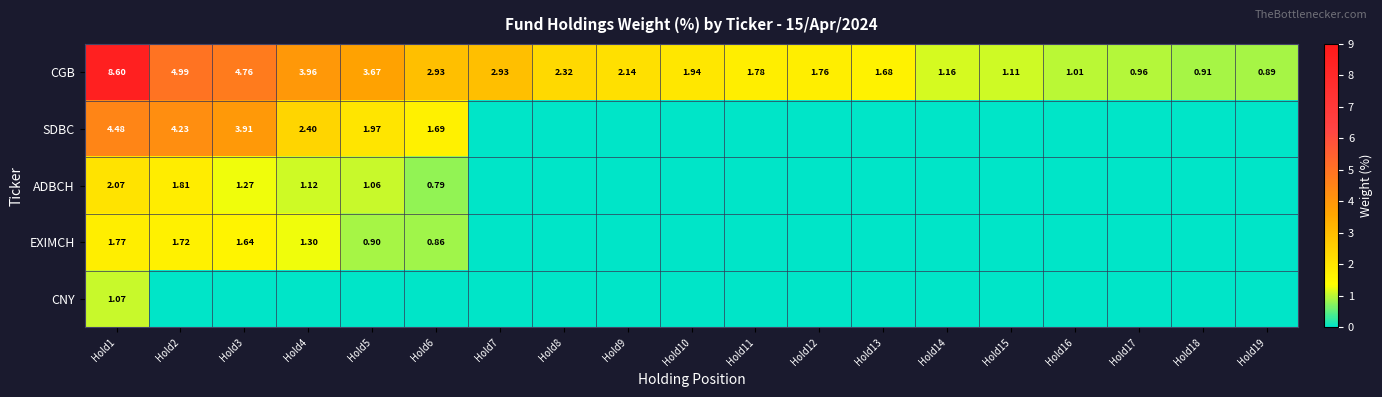

Which has a higher value, Hold10 or Hold17?

Hold10